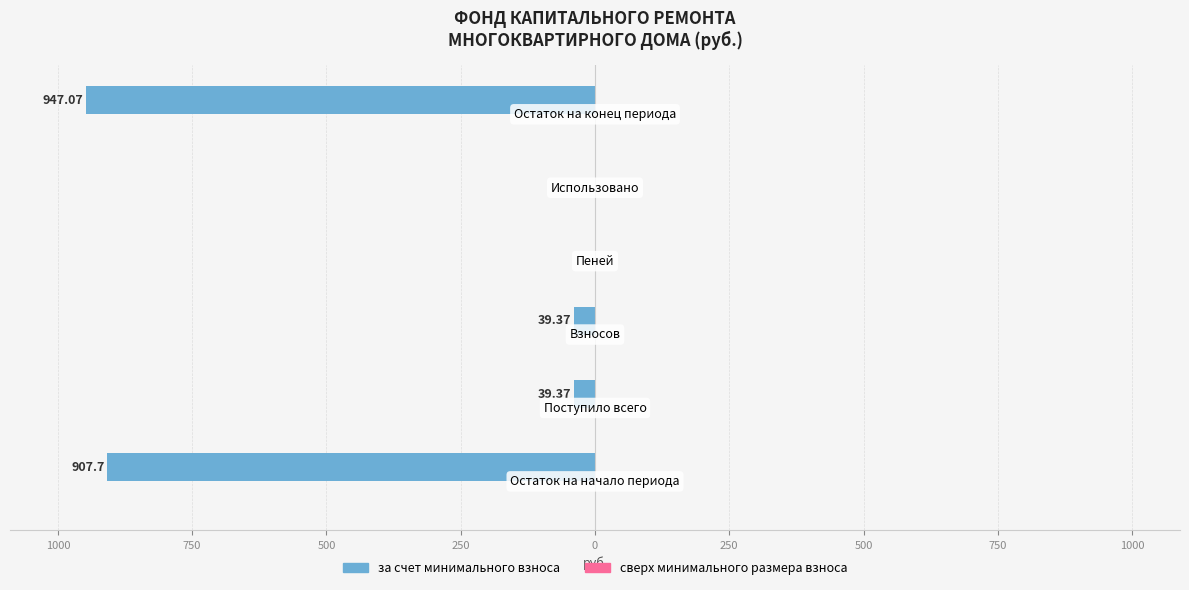

Are the bars horizontal?

Yes